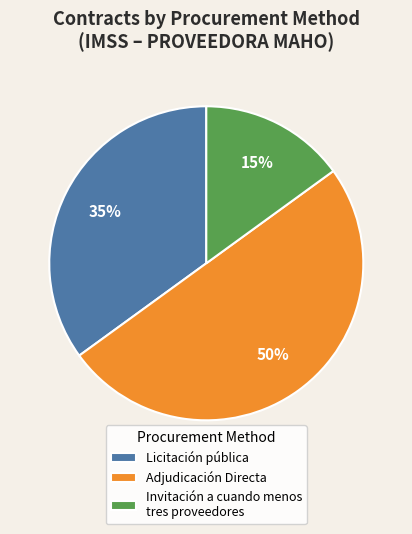

Rank the categories by value from highest to lowest.

Adjudicación Directa, Licitación pública, Invitación a cuando menos tres proveedores